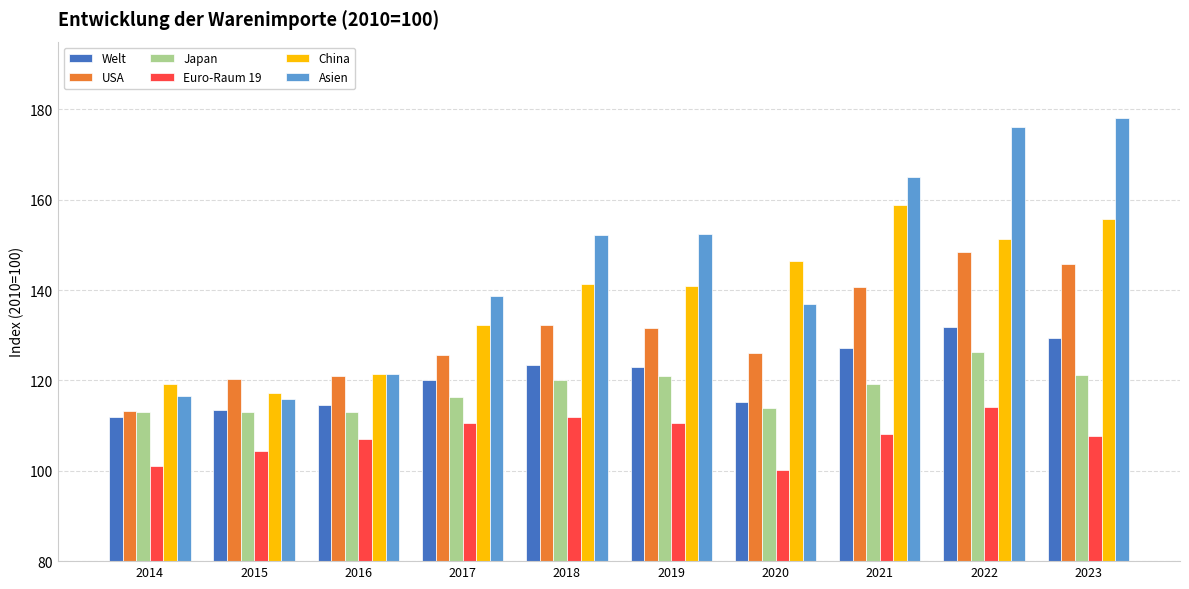

What is the difference between the maximum and second lowest values in the USA series?

28.3